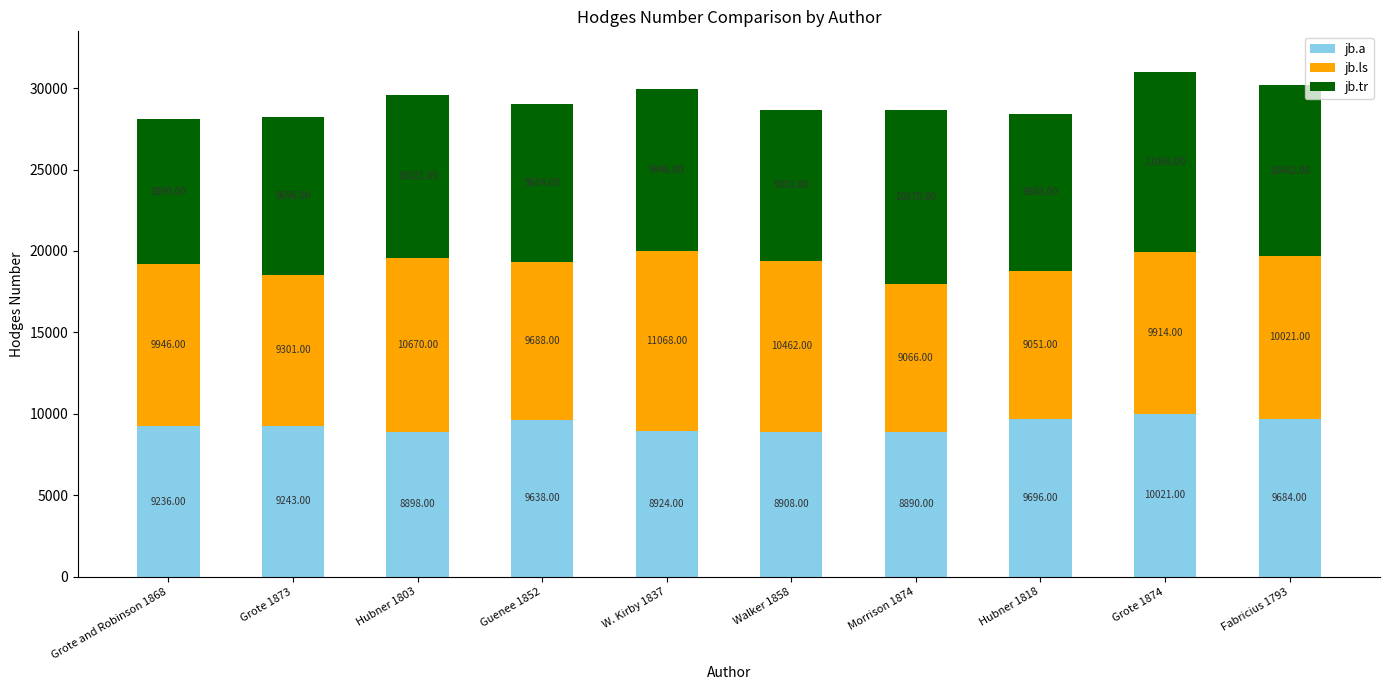

Are the bars horizontal?

No